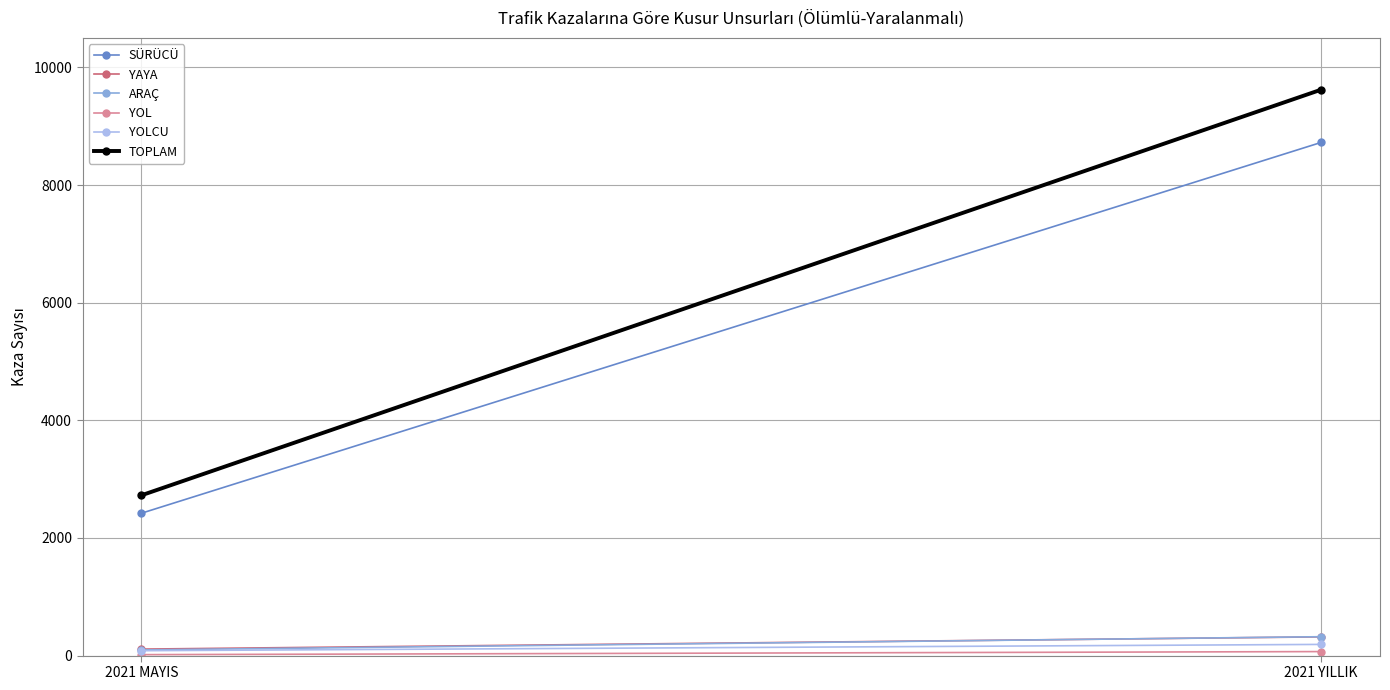

What is the sum of the YOL values at 2021 MAYIS and 2021 YILLIK?

84